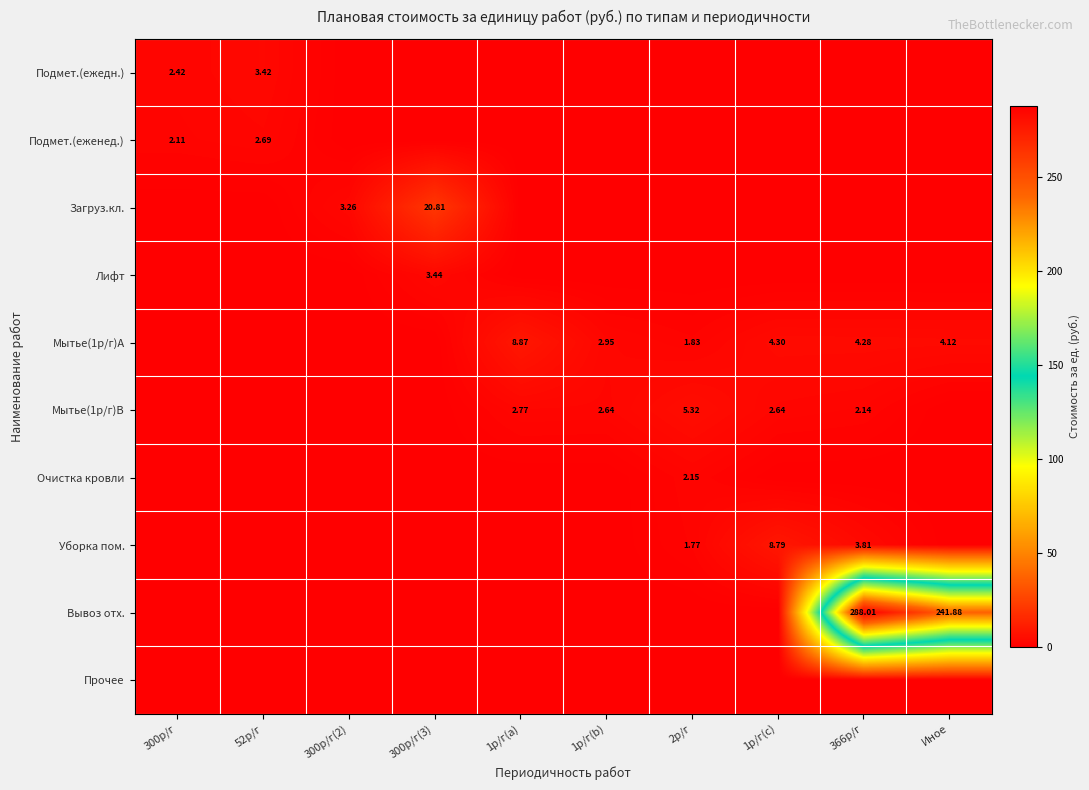

At 2р/г, list the series in order from largest to smallest.

Мытье(1р/г)B, Очистка кровли, Мытье(1р/г)A, Уборка пом., Подмет.(ежедн.), Подмет.(еженед.), Загруз.кл., Лифт, Вывоз отх., Прочее